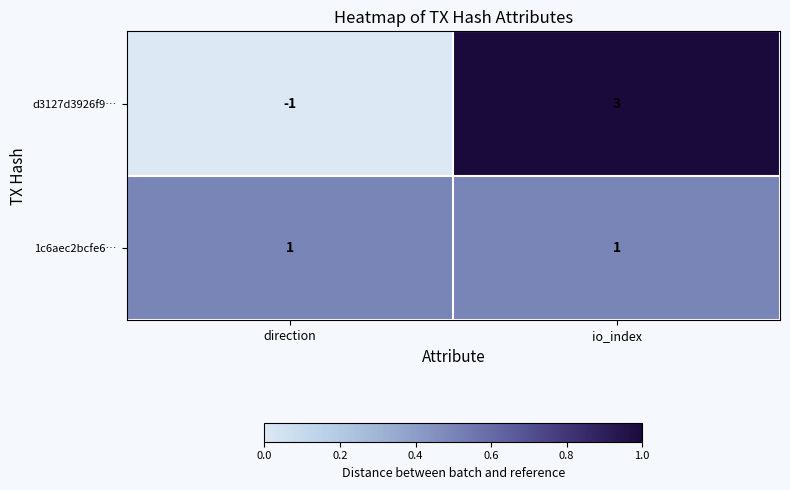

Reading left to right, list all the values displayed in this chart.

d3127d3926f9…: -1	3
1c6aec2bcfe6…: 1	1